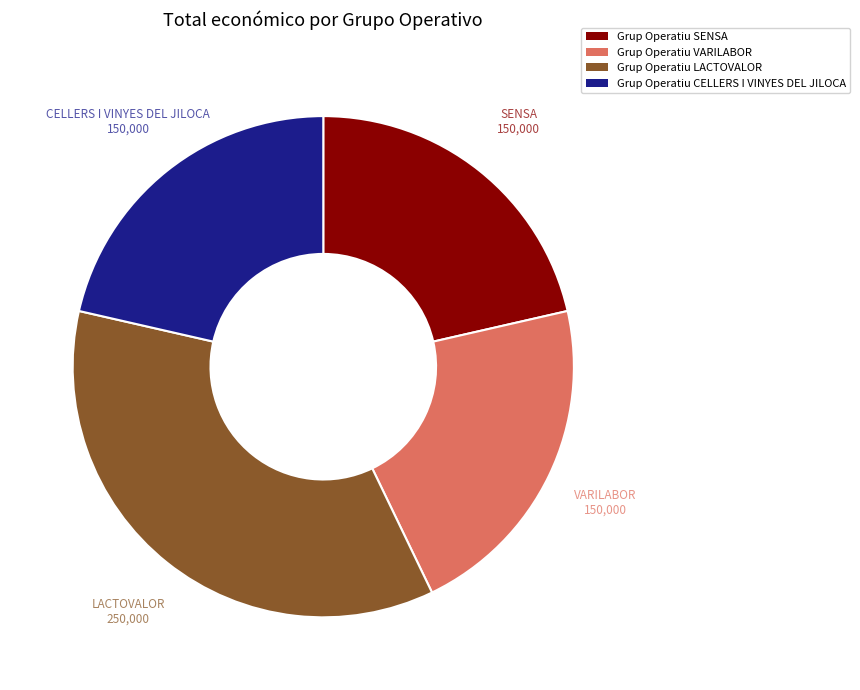

Is the sum of Grup Operatiu SENSA and Grup Operatiu CELLERS I VINYES DEL JILOCA greater than half?

No